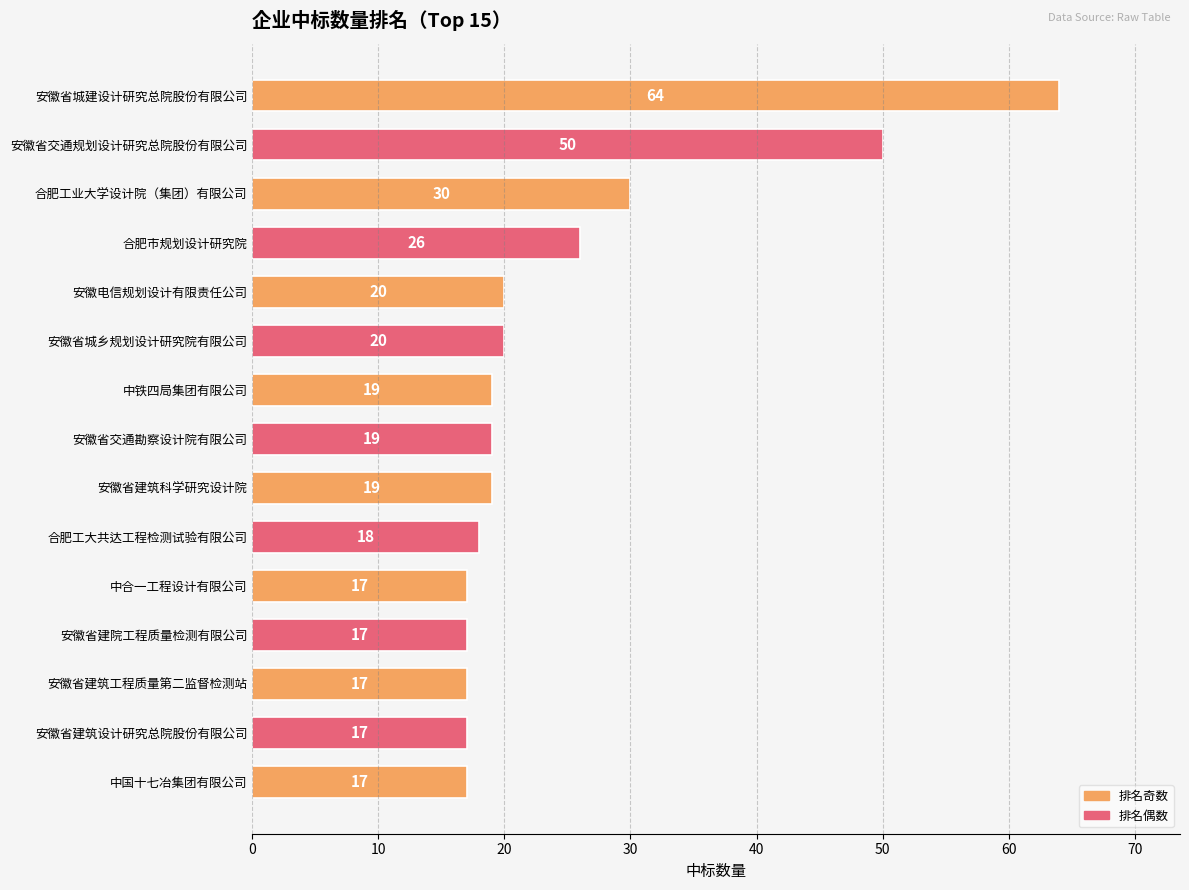

What is the difference between the maximum and minimum values?

47